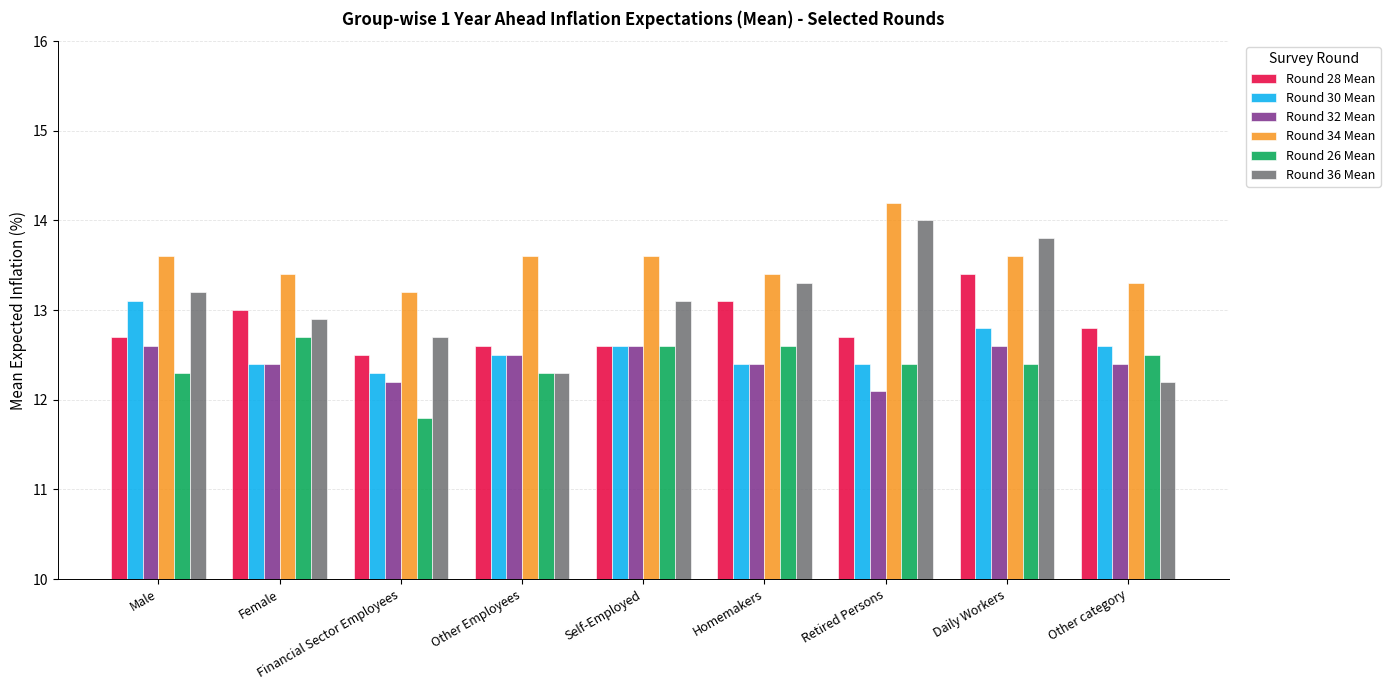

Is it true that Round 32 Mean equals 21.0 at Other category?

False